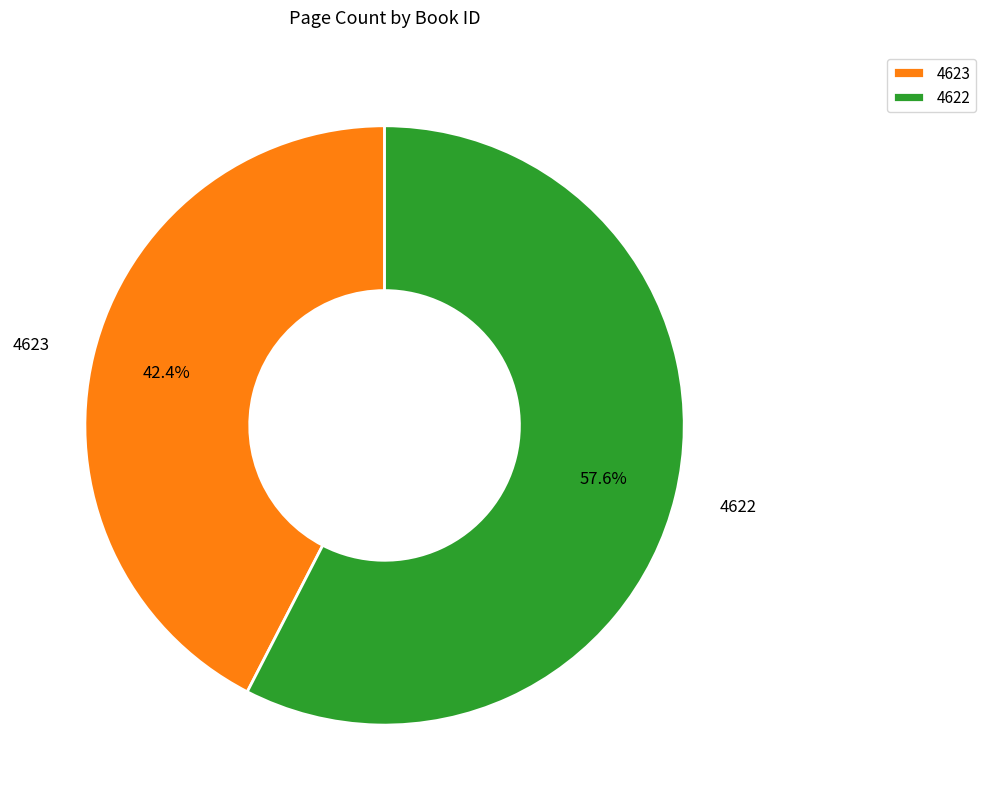

How many slices are in this pie chart?

2